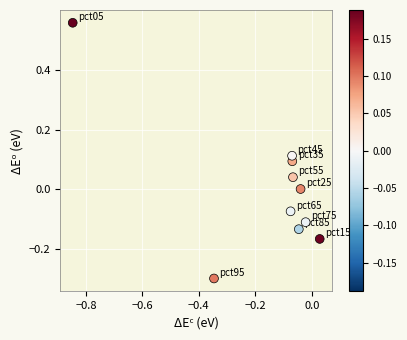

What is the range of X values (max minus min)?

0.9